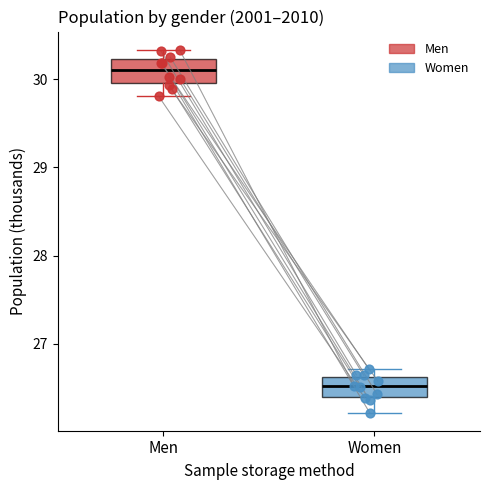

Where does the lower whisker of the box for Men end on the y-axis? The values are not printed on the chart, so give them approximately, as read against the axis.

29.8